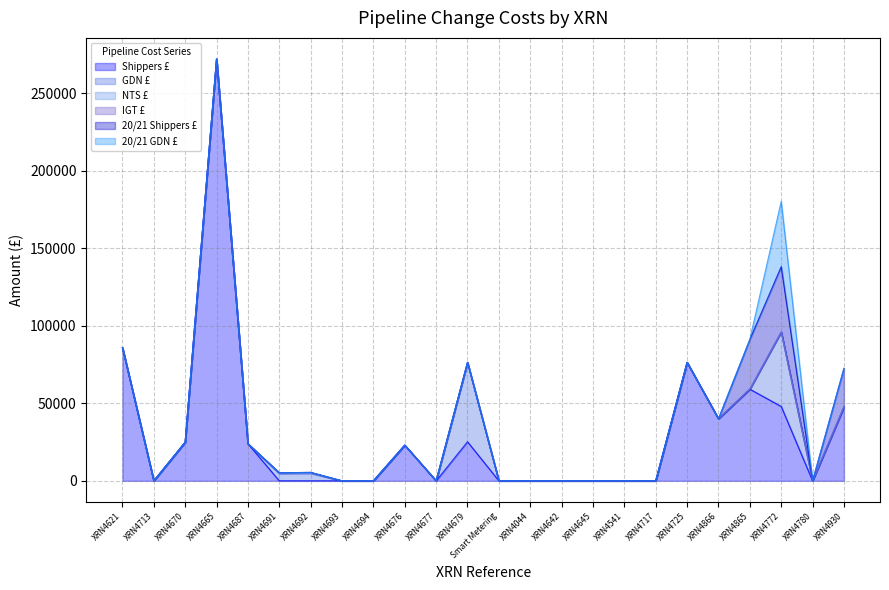

Does the chart display data point markers on the line(s)?

No